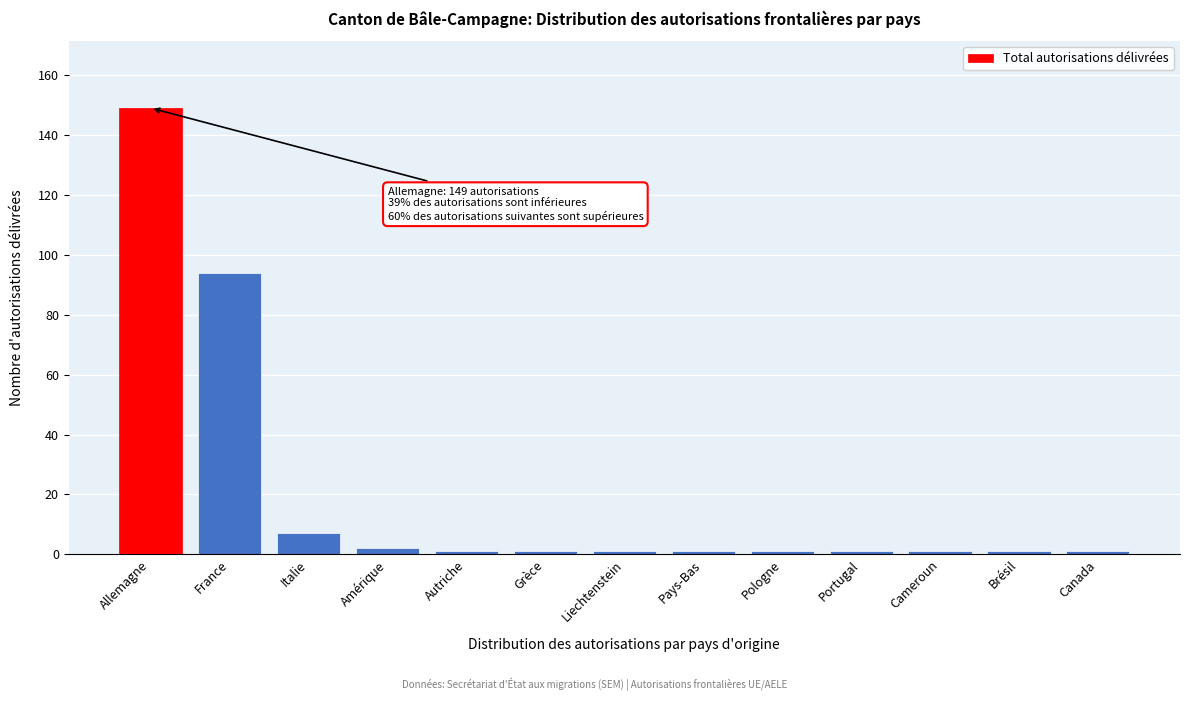

Reading left to right, what are all the values shown in this chart?

149	94	7	2	1	1	1	1	1	1	1	1	1